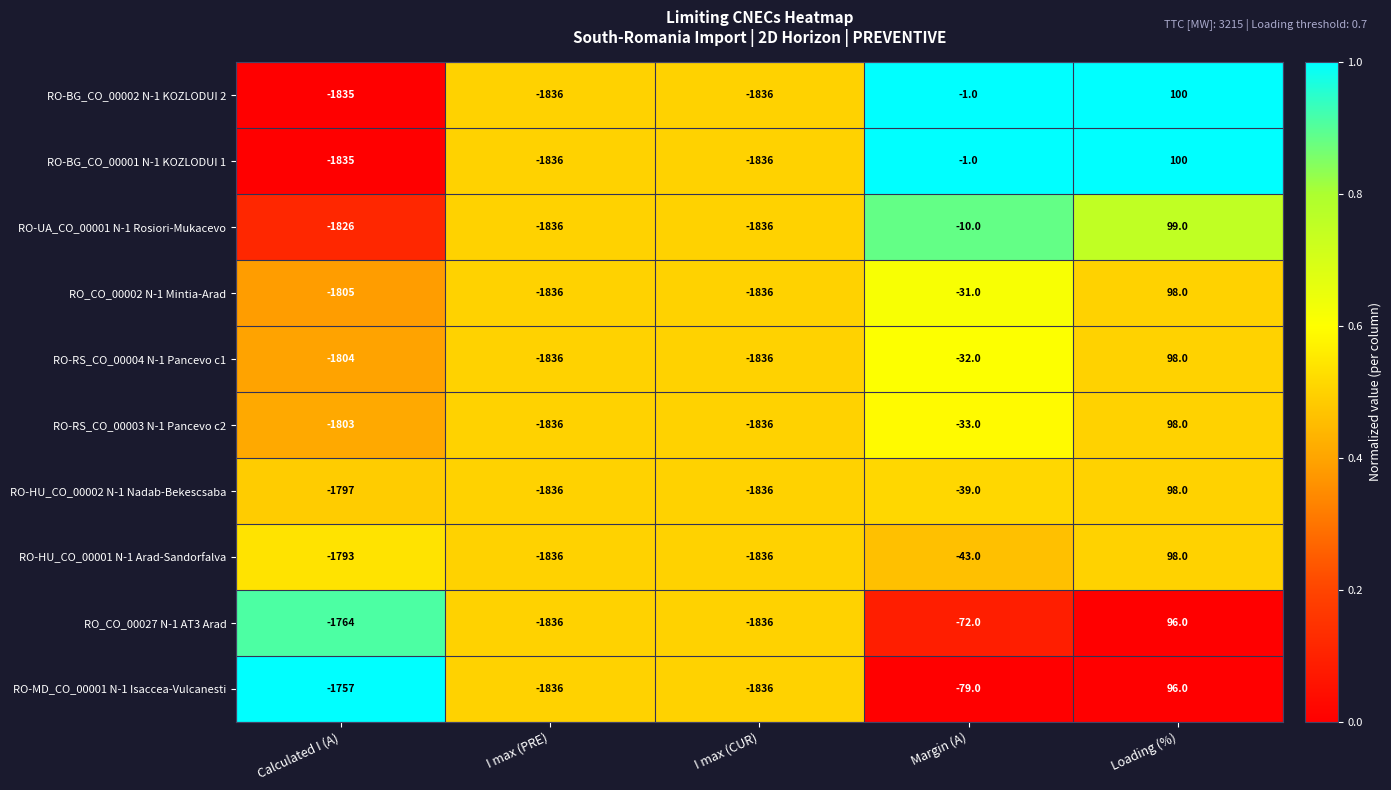

What is the greatest value displayed?

100